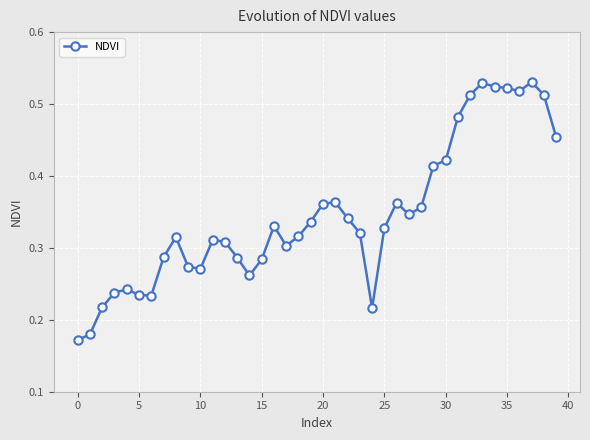

True or false: there are more than 1 points higher than both neighbors.

True